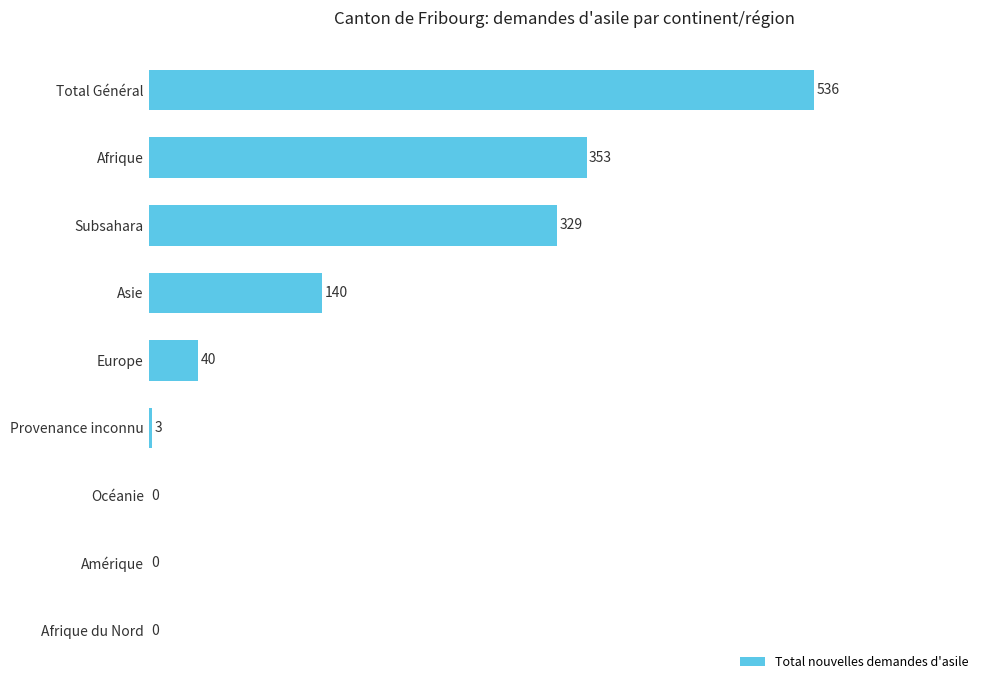

Does the chart contain stacked bars?

No